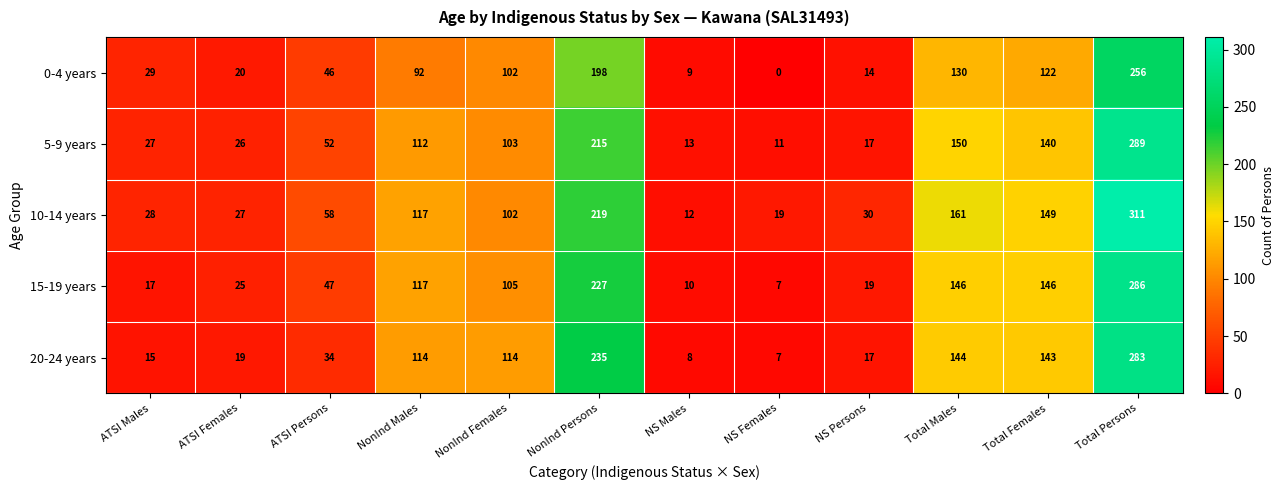

What is the total value across all series at Total Males?

731